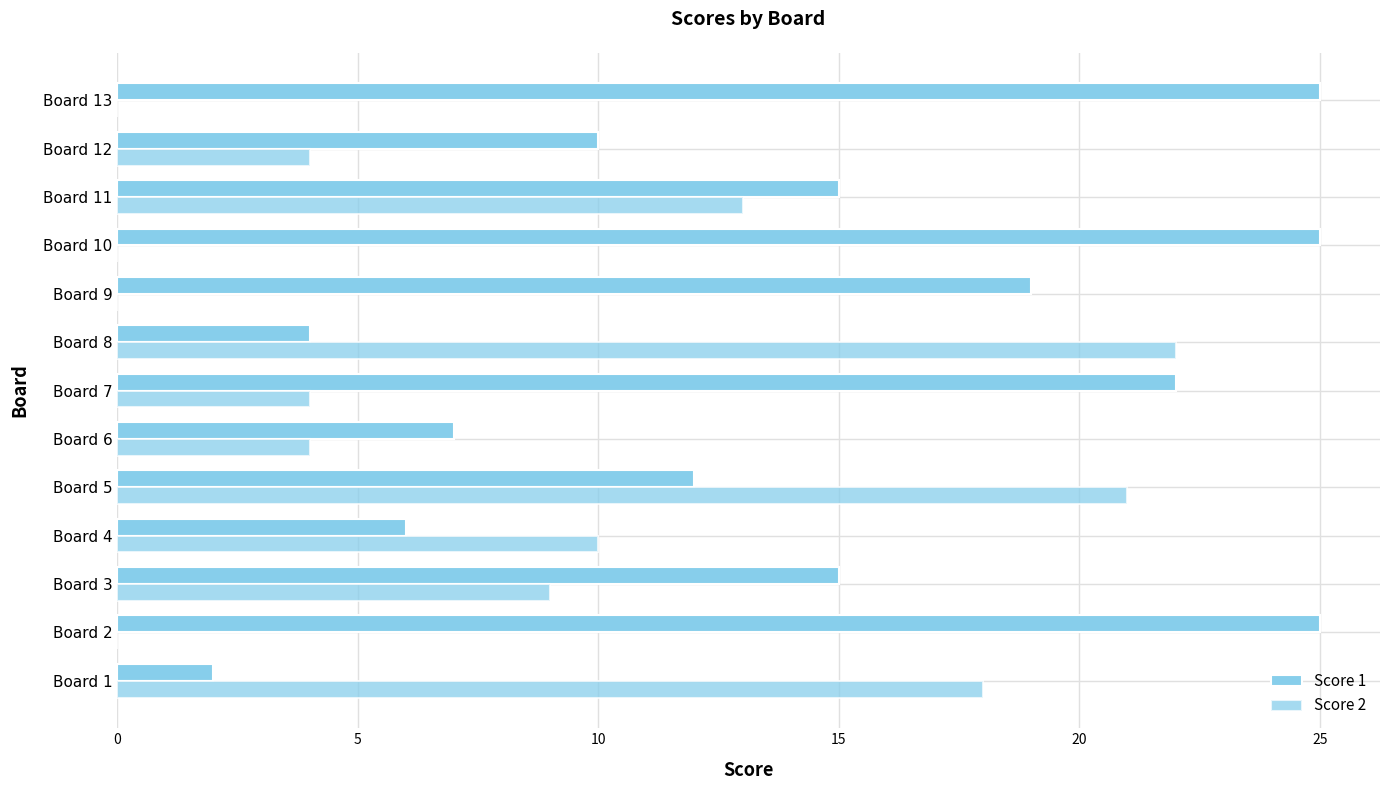

How many data points does each series have?

13